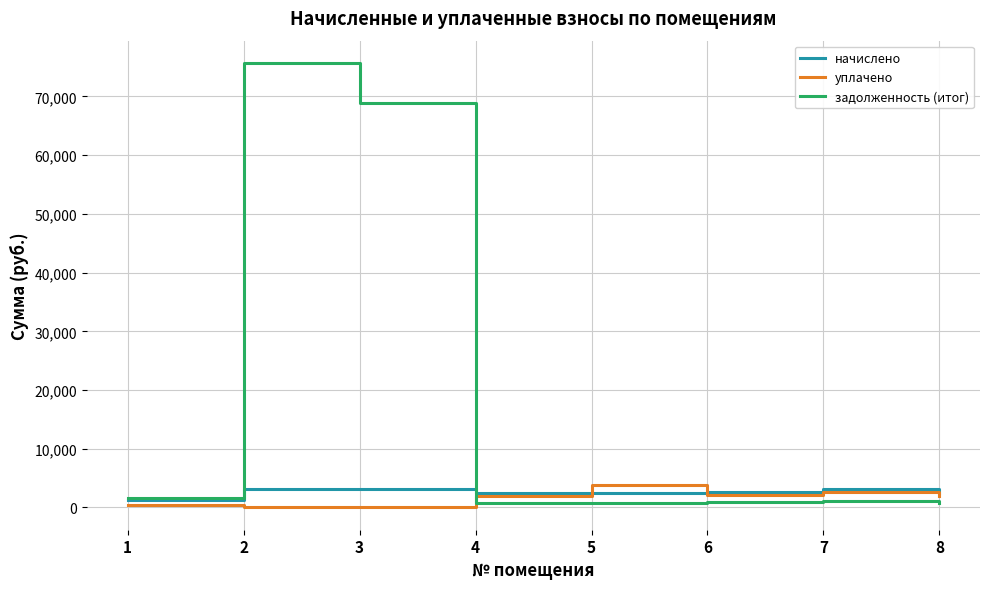

The value of уплачено at 8 is 2007.5. True or false?

True